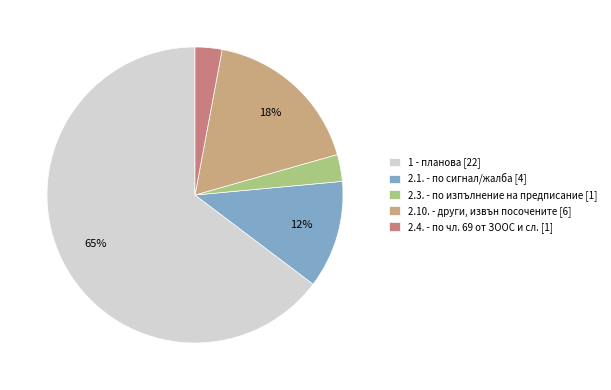

Is there any slice that represents more than half of the pie?

Yes